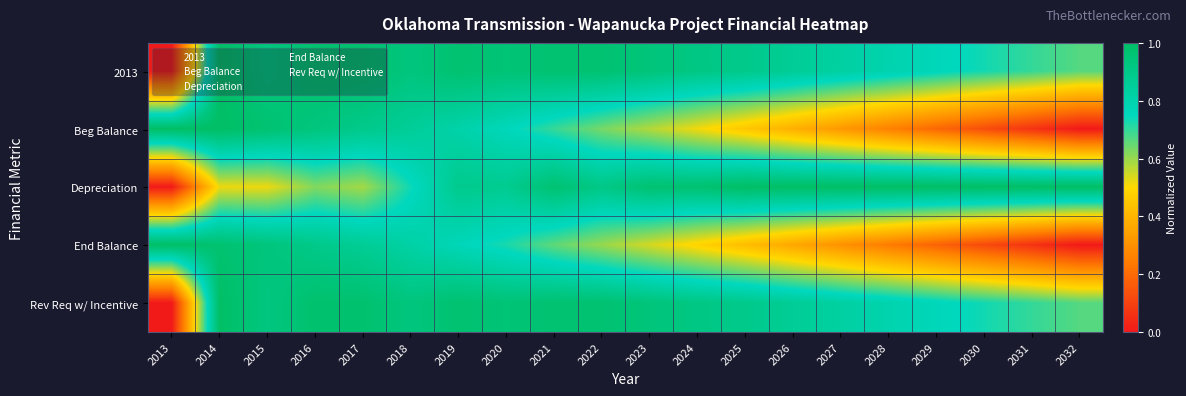

Reading right to left, list all the values displayed in this chart.

2013: 2032=0.7	2031=0.7	2030=0.7	2029=0.8	2028=0.8	2027=0.8	2026=0.9	2025=0.9	2024=0.9	2023=0.9	2022=1.0	2021=1.0	2020=1.0	2019=1.0	2018=0.9	2017=1.0	2016=1.0	2015=0.9	2014=1.0	2013=0.0
Beg Balance: 2032=0.0	2031=0.1	2030=0.1	2029=0.2	2028=0.3	2027=0.3	2026=0.4	2025=0.5	2024=0.5	2023=0.6	2022=0.6	2021=0.7	2020=0.8	2019=0.8	2018=0.9	2017=0.9	2016=0.9	2015=1.0	2014=1.0	2013=1.0
Depreciation: 2032=1.0	2031=1.0	2030=1.0	2029=1.0	2028=1.0	2027=1.0	2026=1.0	2025=1.0	2024=1.0	2023=1.0	2022=0.9	2021=1.0	2020=0.9	2019=0.9	2018=0.7	2017=0.6	2016=0.6	2015=0.5	2014=0.5	2013=0.0
End Balance: 2032=0.0	2031=0.1	2030=0.1	2029=0.2	2028=0.2	2027=0.3	2026=0.4	2025=0.4	2024=0.5	2023=0.5	2022=0.6	2021=0.7	2020=0.7	2019=0.8	2018=0.8	2017=0.9	2016=0.9	2015=0.9	2014=1.0	2013=1.0
Rev Req w/ Incentive: 2032=0.7	2031=0.7	2030=0.7	2029=0.8	2028=0.8	2027=0.8	2026=0.9	2025=0.9	2024=0.9	2023=0.9	2022=1.0	2021=1.0	2020=1.0	2019=1.0	2018=0.9	2017=1.0	2016=1.0	2015=0.9	2014=1.0	2013=0.0